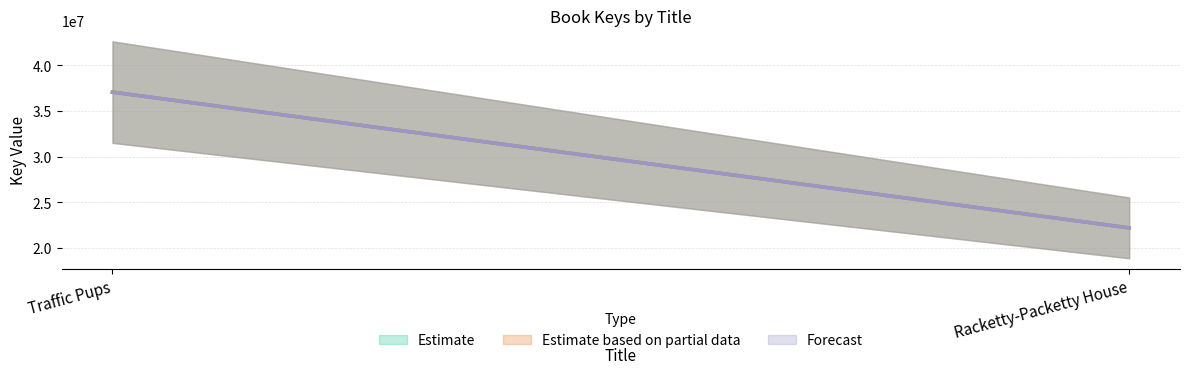

At which label is Forecast closest to 29636220?

Racketty-Packetty House